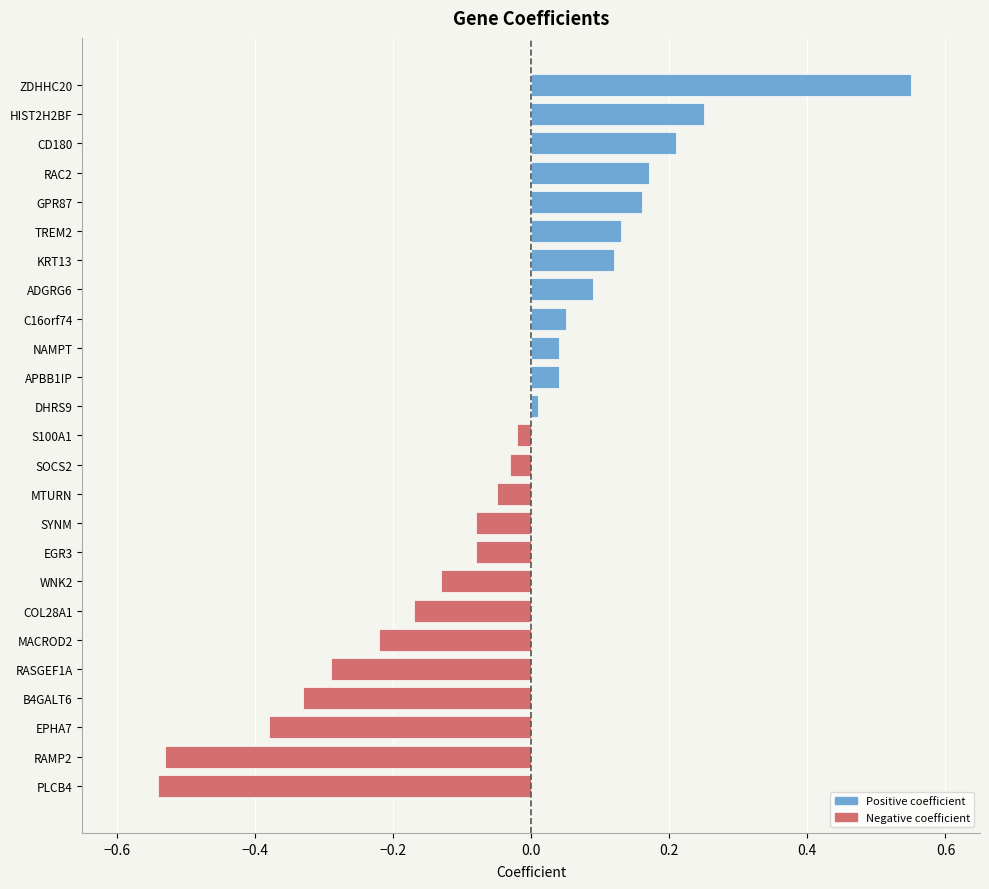

At which category does the chart reach its peak across all series?

ZDHHC20